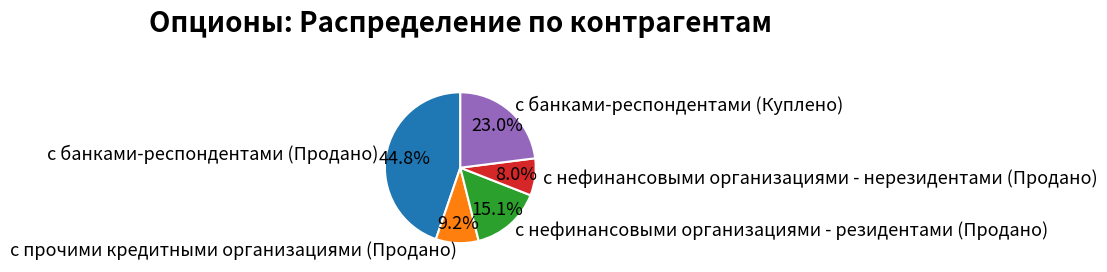

To the nearest percent, what is the difference between the с нефинансовыми организациями - резидентами (Продано) and с прочими кредитными организациями (Продано) slice percentages?

6%